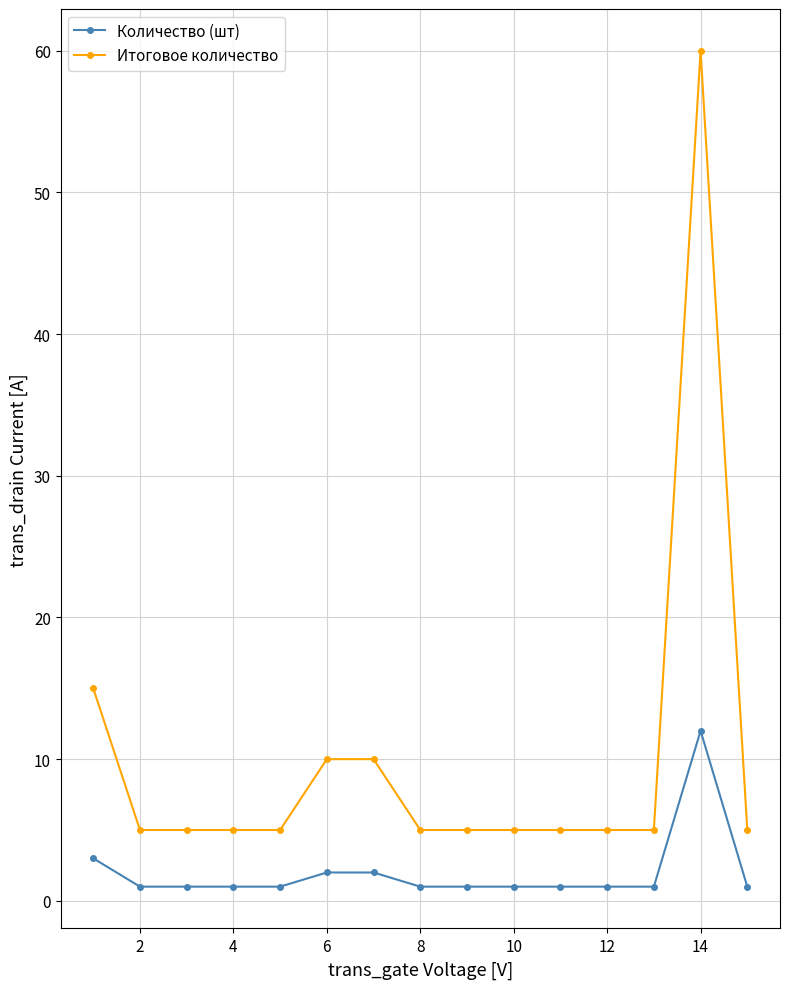

What is the lowest value of the Итоговое количество series?

5